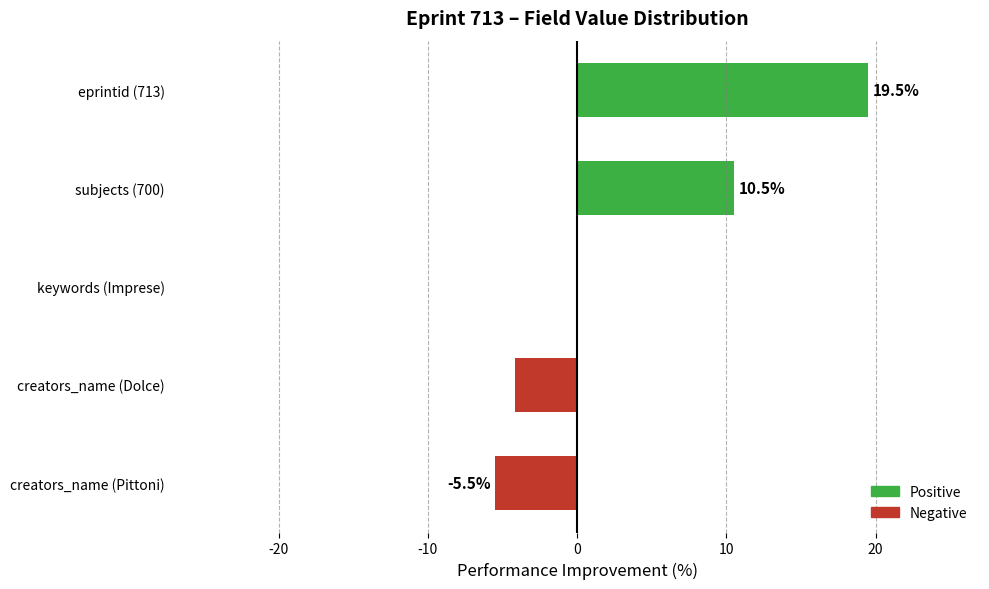

Reading bottom to top, what are all the values shown in this chart?

creators_name (Pittoni)=-5.5	creators_name (Dolce)=-4.2	keywords (Imprese)=0.0	subjects (700)=10.5	eprintid (713)=19.5